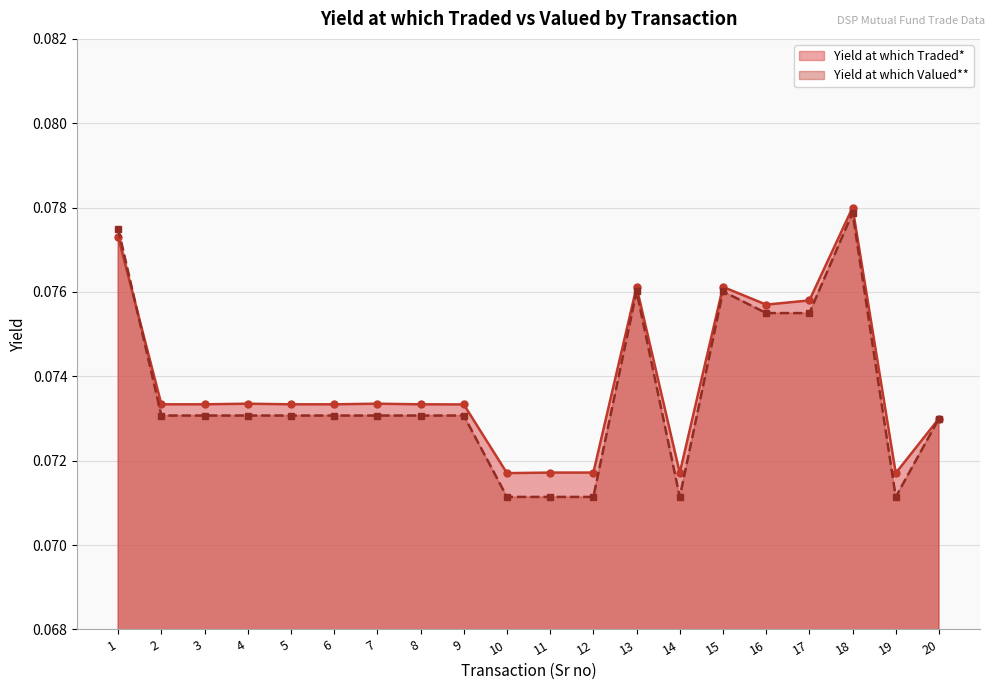

At which category is the sum across all series the highest?

18